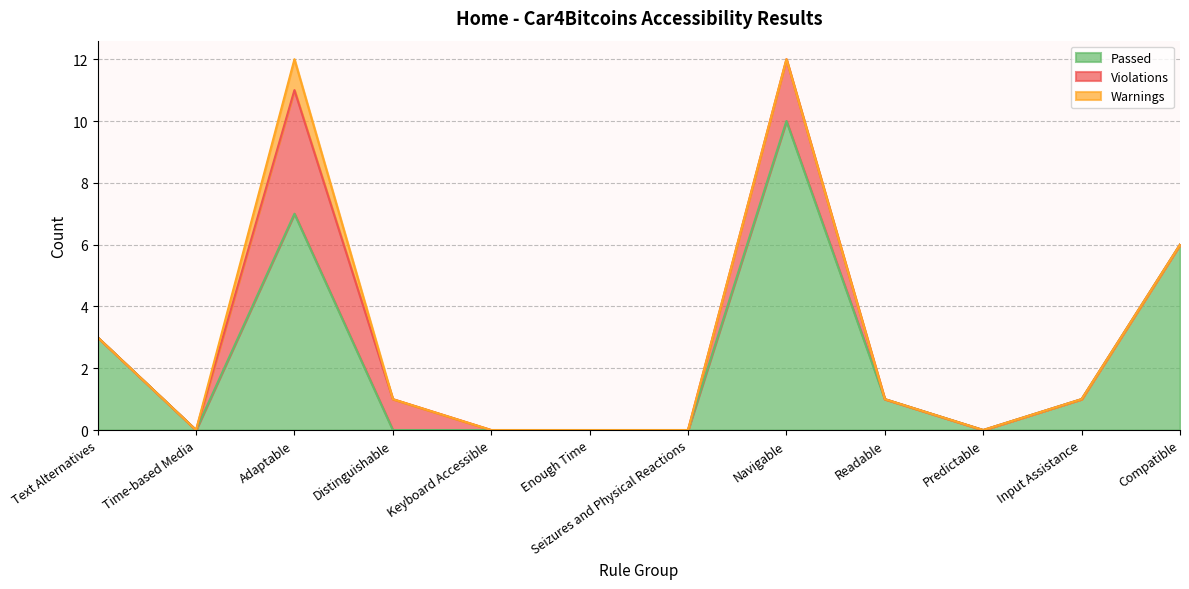

Is the value of Violations at Time-based Media greater than the value of Warnings at Input Assistance?

No